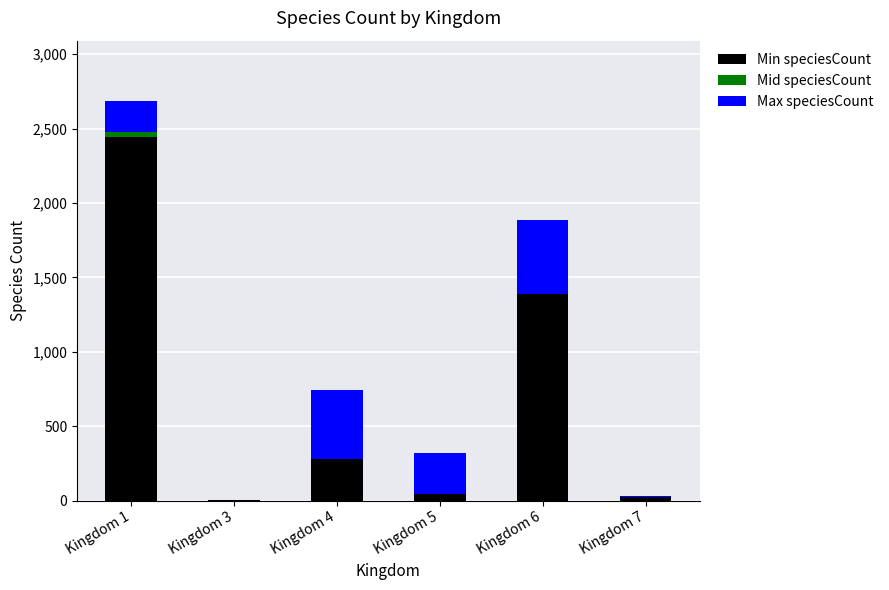

Which category has the highest value in the Min speciesCount series?

Kingdom 1